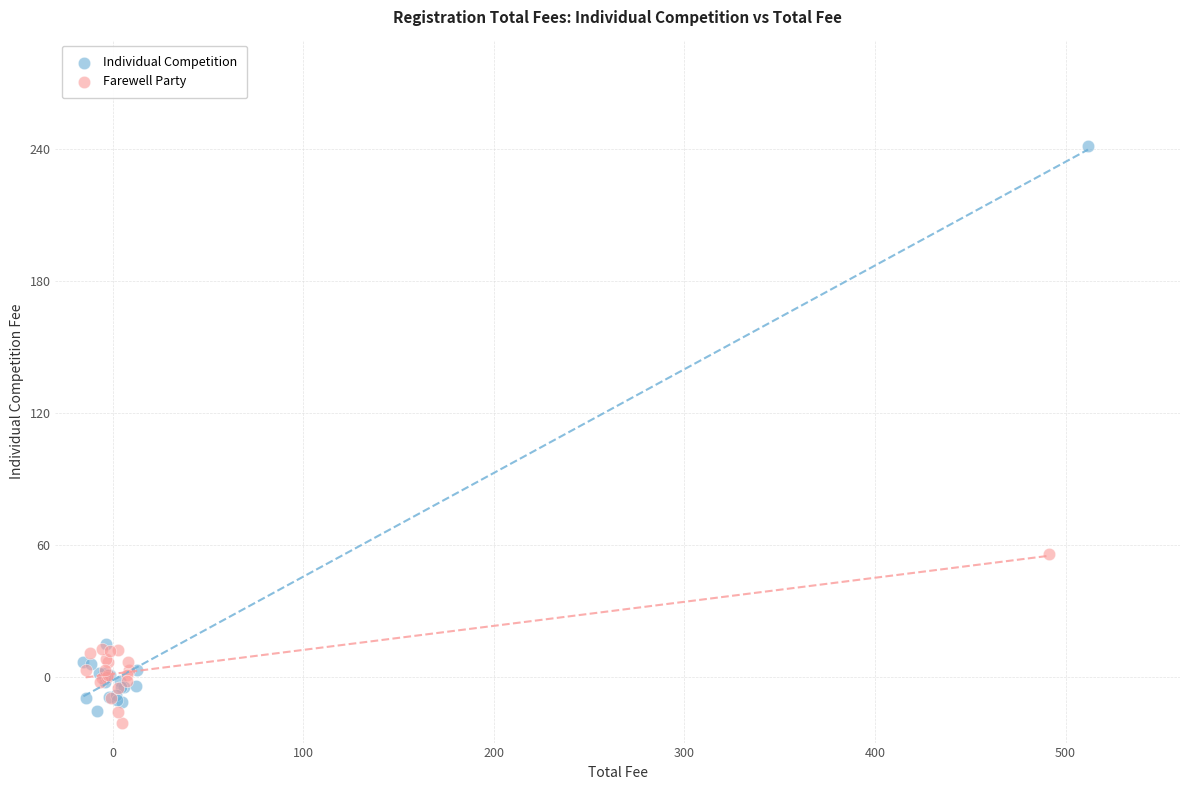

Which series contains the highest Y value?

Individual Competition